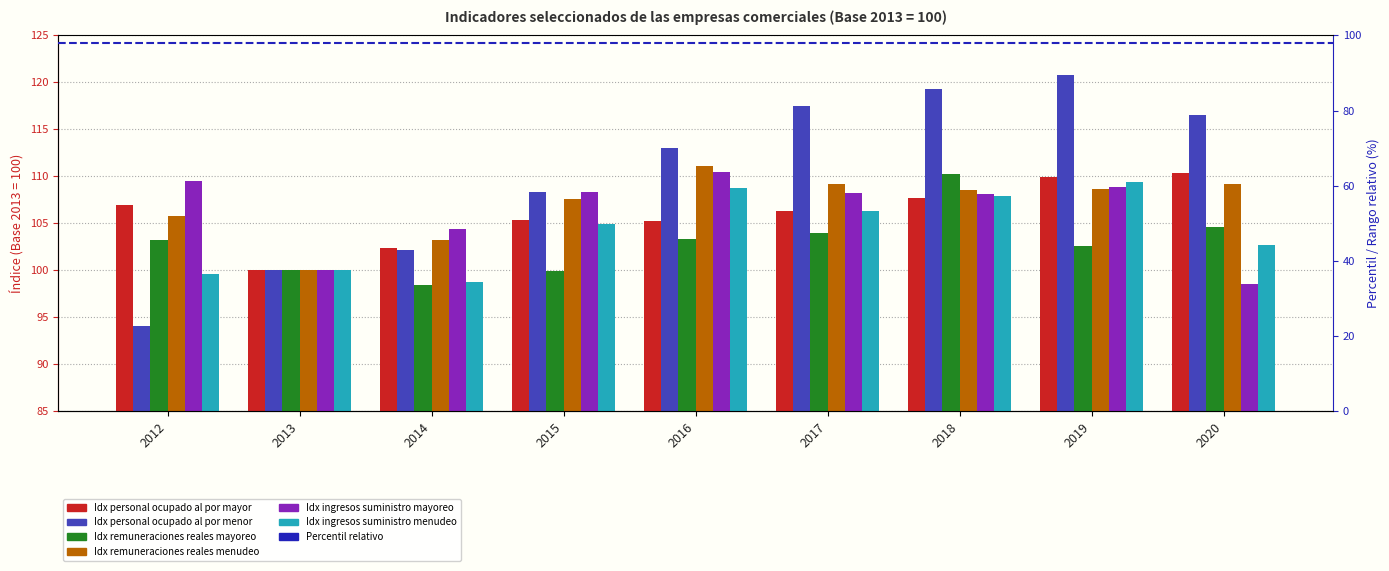

At which label is Idx personal ocupado al por mayor closest to 105?

2016